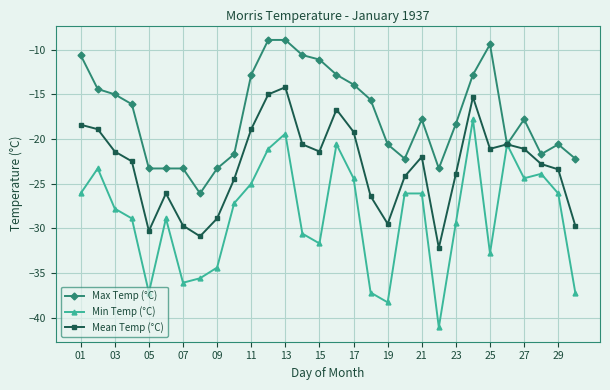

How many data points in Mean Temp (°C) are above -22?

14